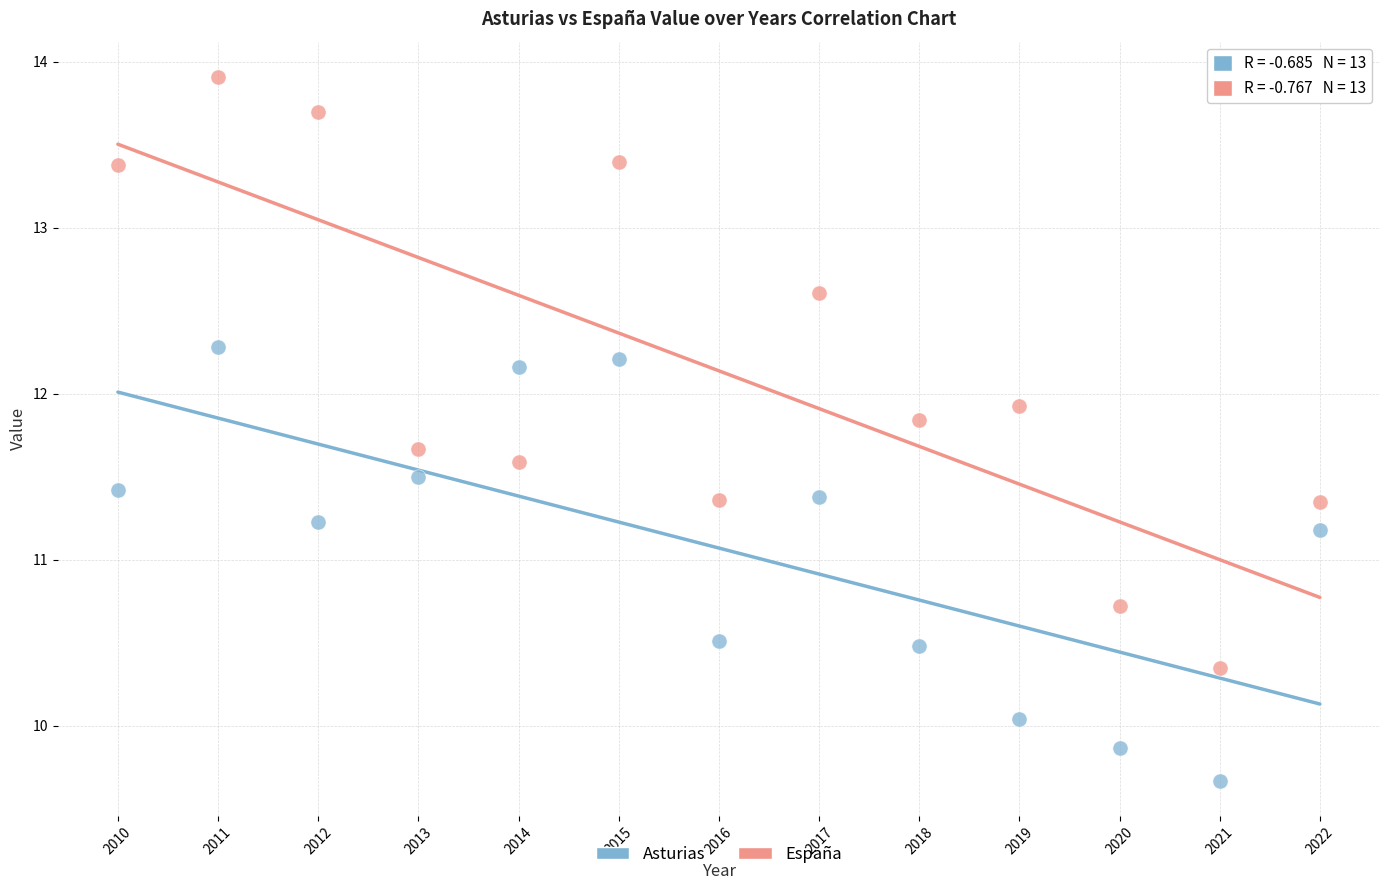

Across all data points, what is the range of X values (max minus min)?

12.0